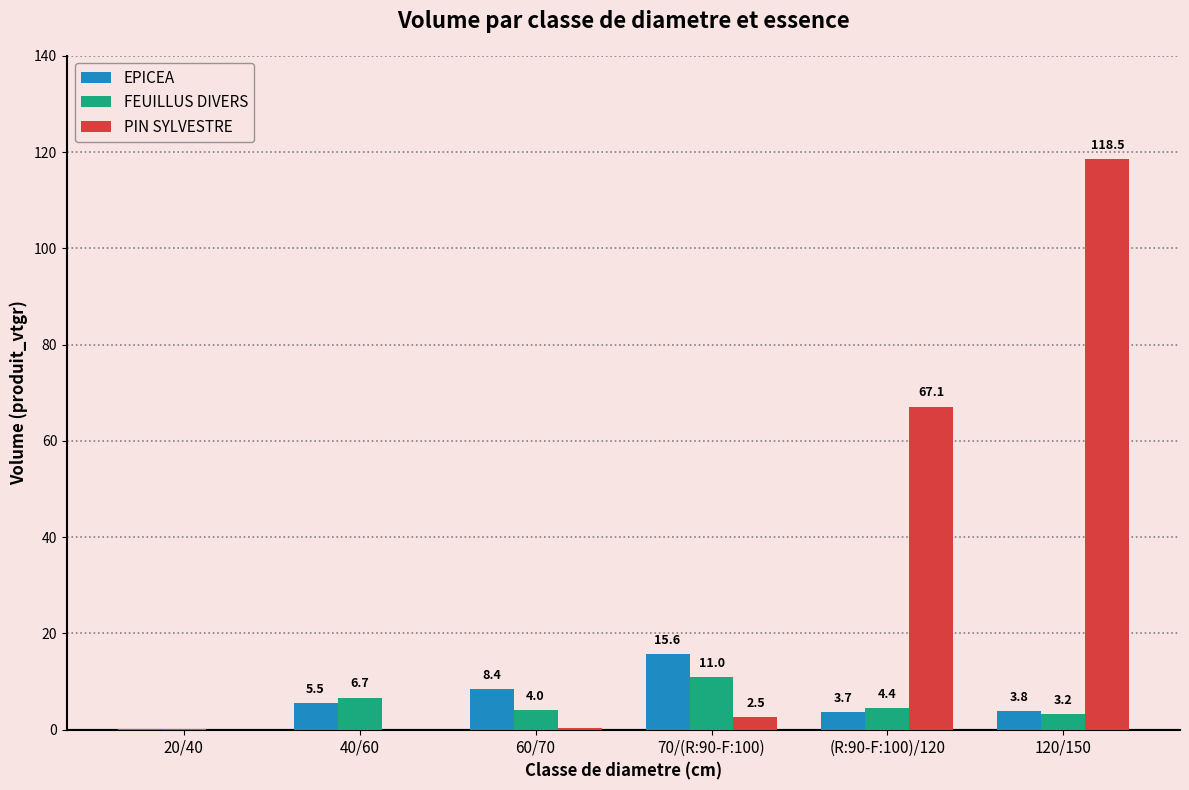

Count the number of categories in the chart.

6